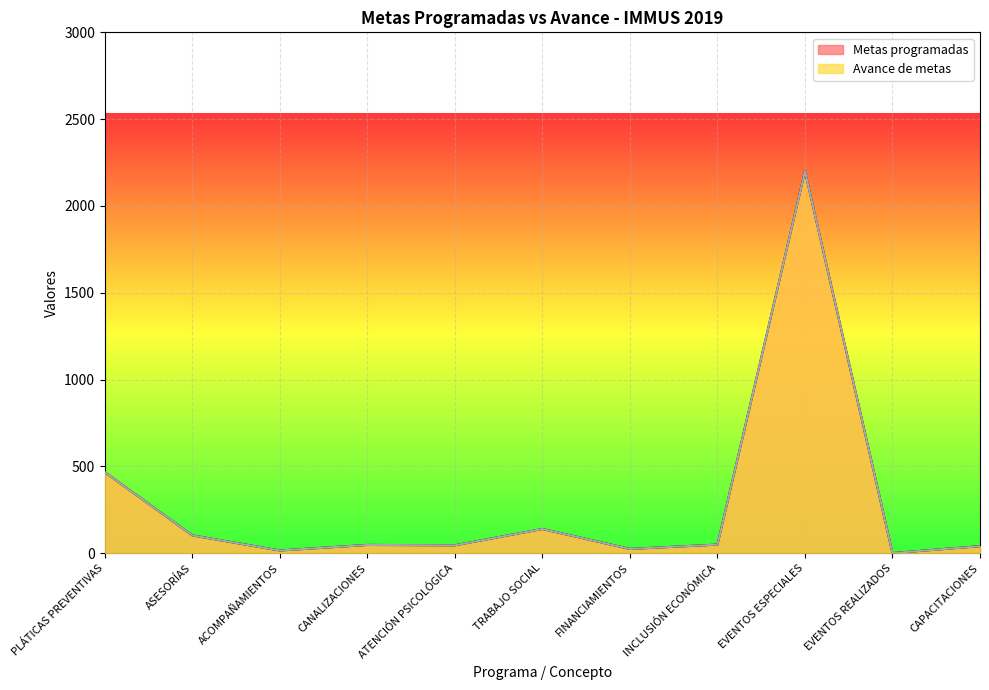

What is the average value of the Metas programadas series?

284